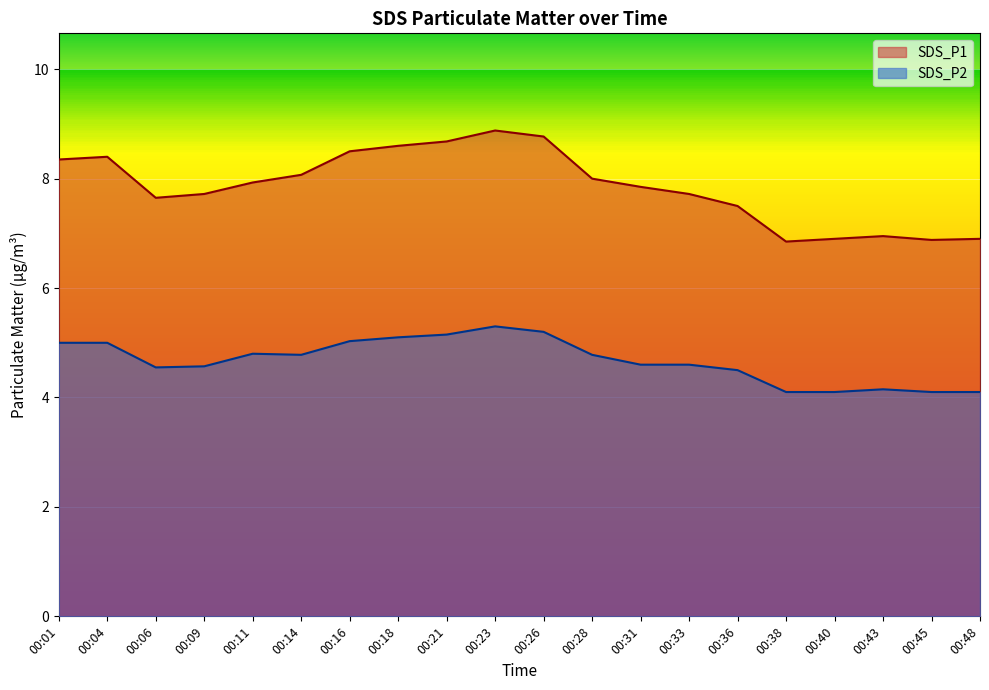

True or false: SDS_P2 has more than 1 interior local peaks.

True